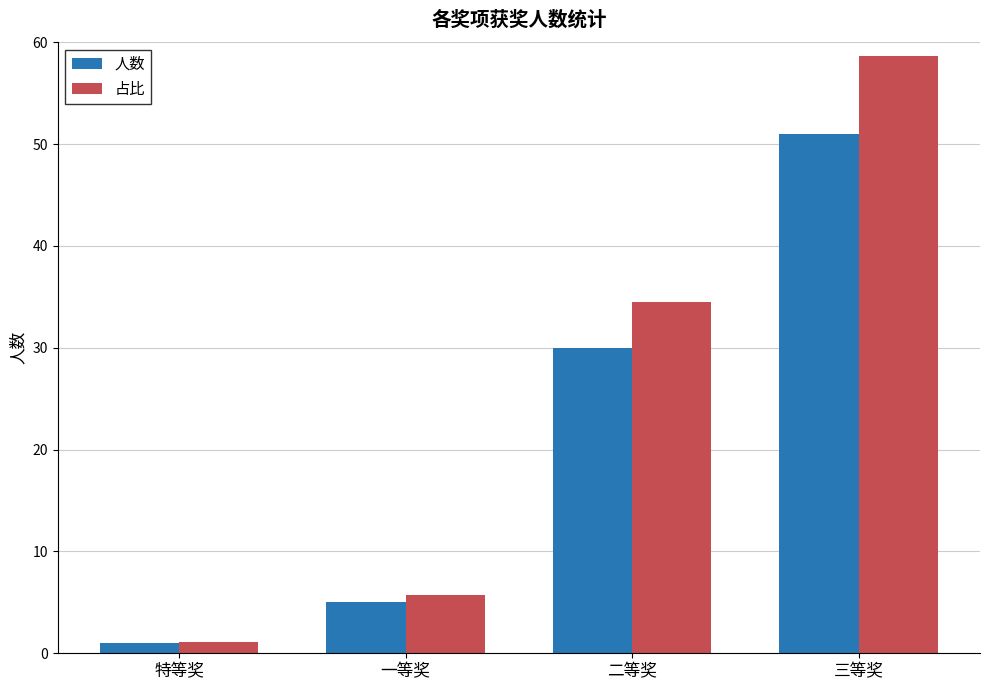

How many data points in 占比 are above 34?

2